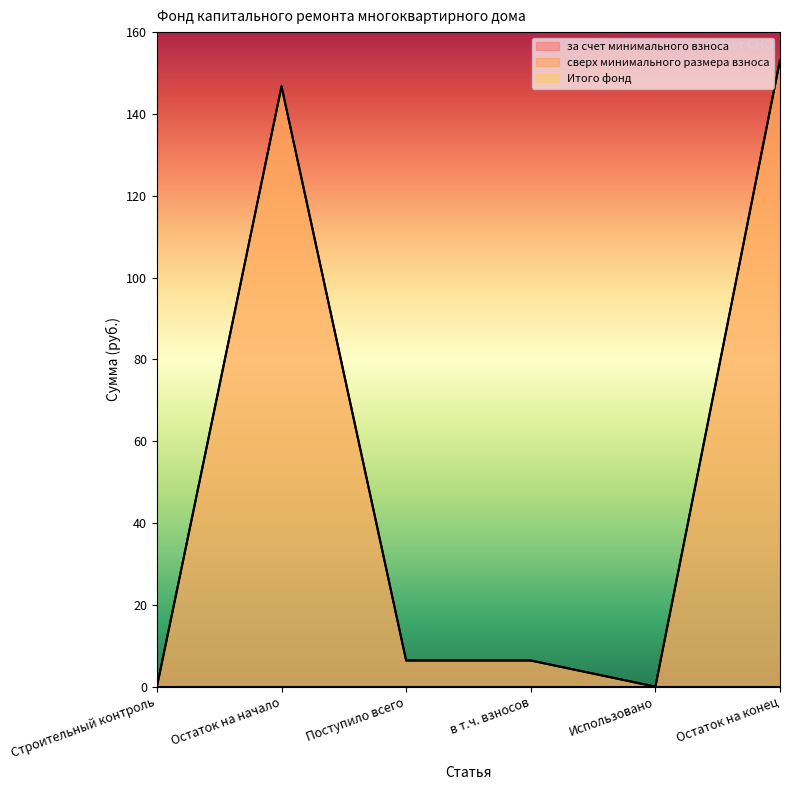

Is the value of Итого фонд at в т.ч. взносов greater than the value of за счет минимального взноса at Строительный контроль?

Yes